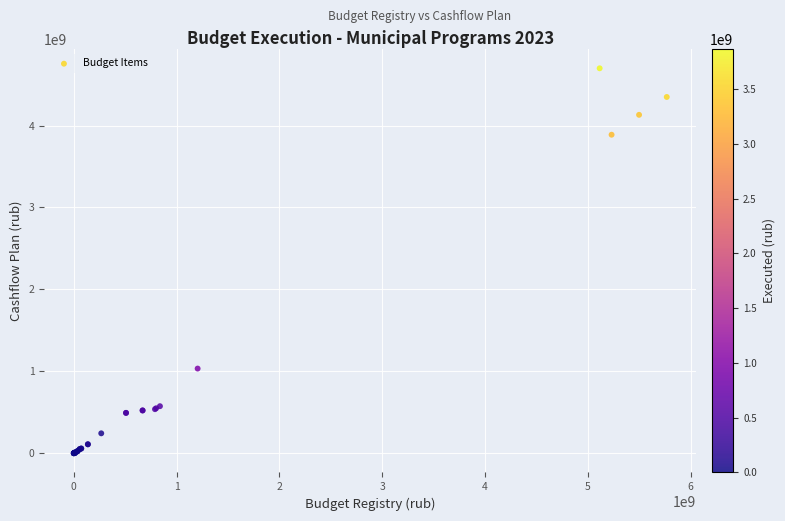

What Y value in the scatter plot is closest to 2349376973?

1033142096